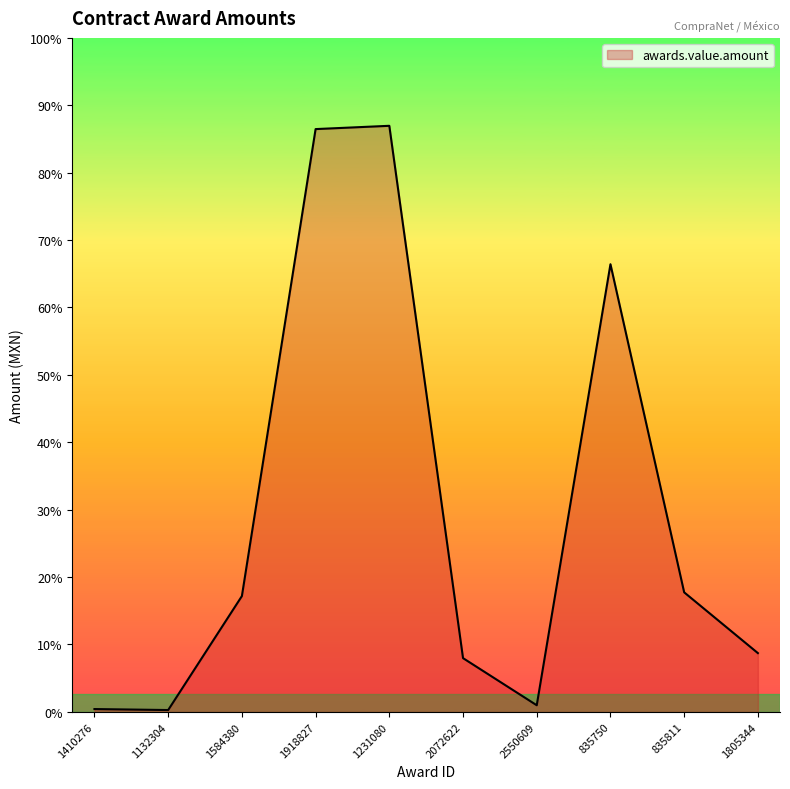

At which category does the chart reach its minimum across all series?

1132304